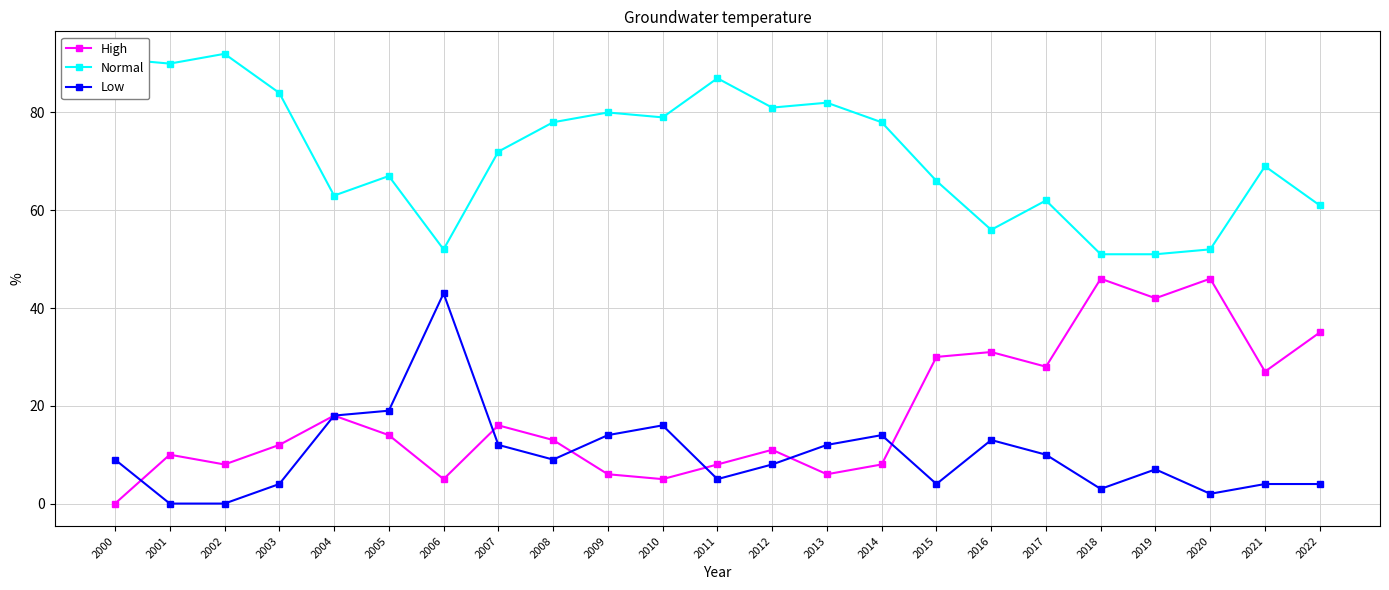

Which series has the largest range (max minus min)?

High